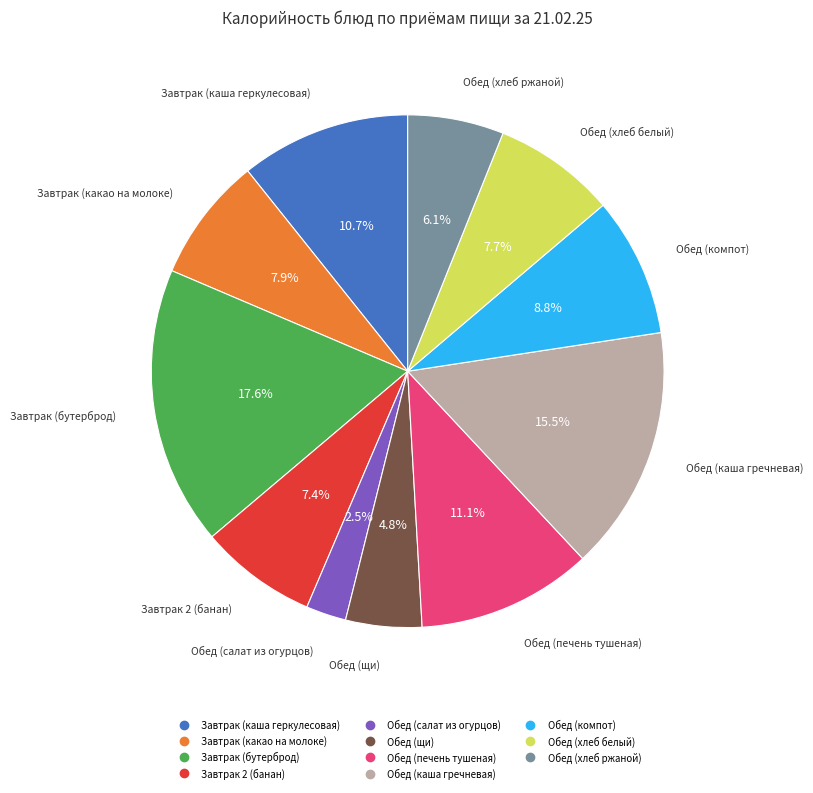

What percentage is the Завтрак (каша геркулесовая) slice, to the nearest percent?

11%